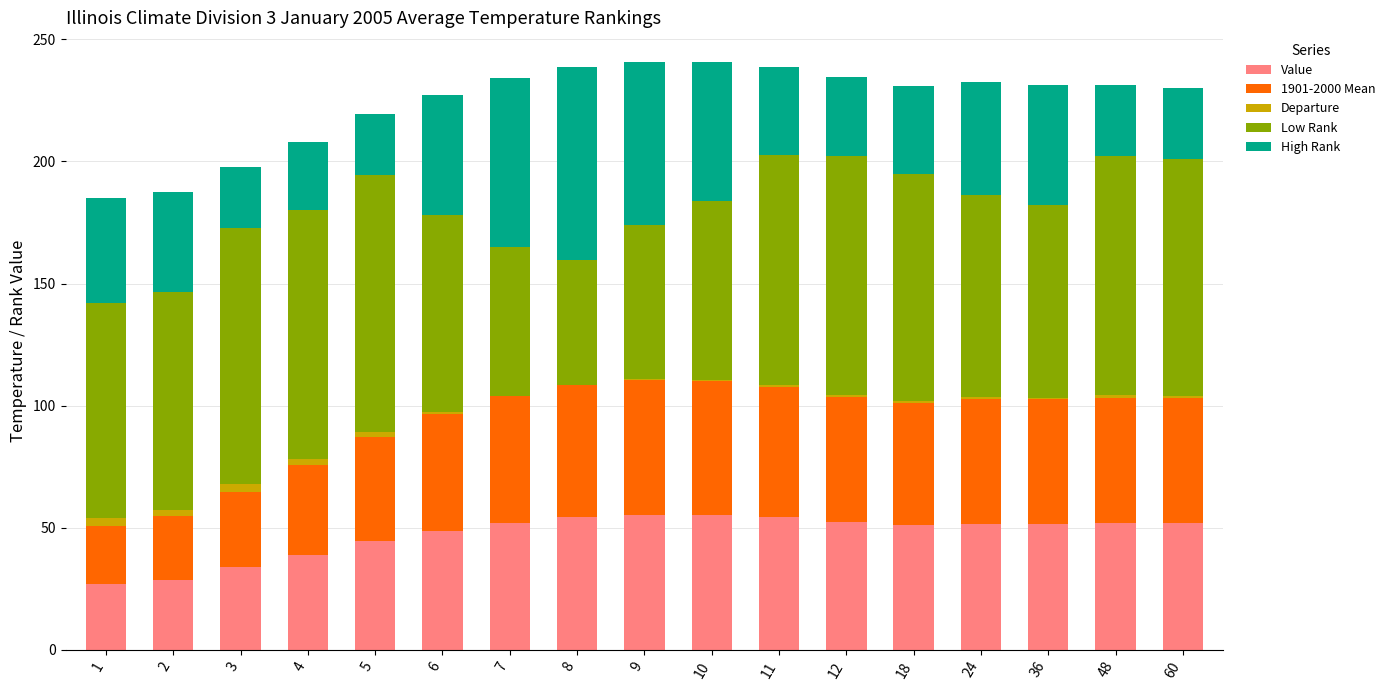

What are all the series names shown in the legend?

Value, 1901-2000 Mean, Departure, Low Rank, High Rank